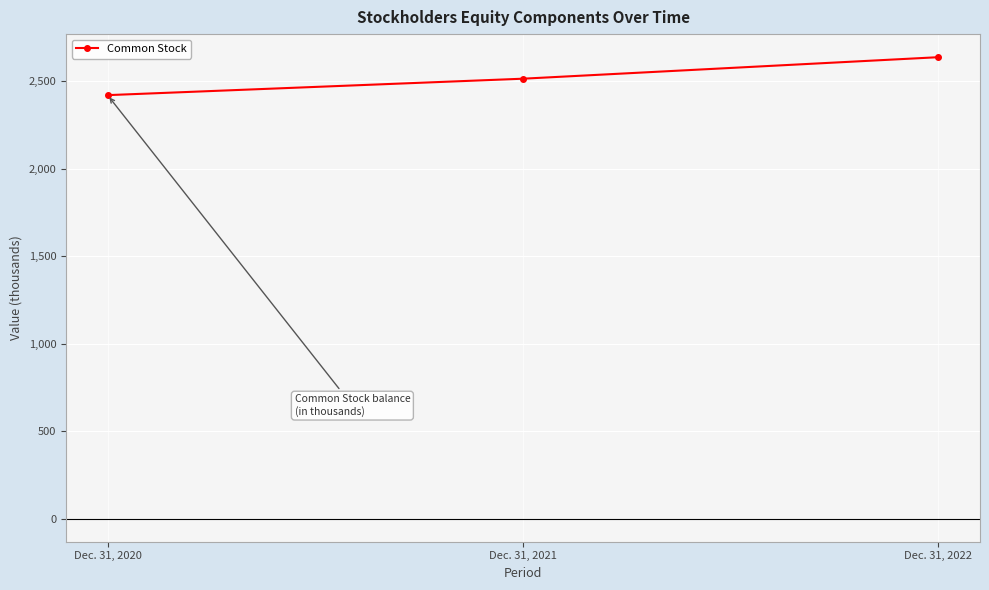

How many lines are shown in the chart?

1